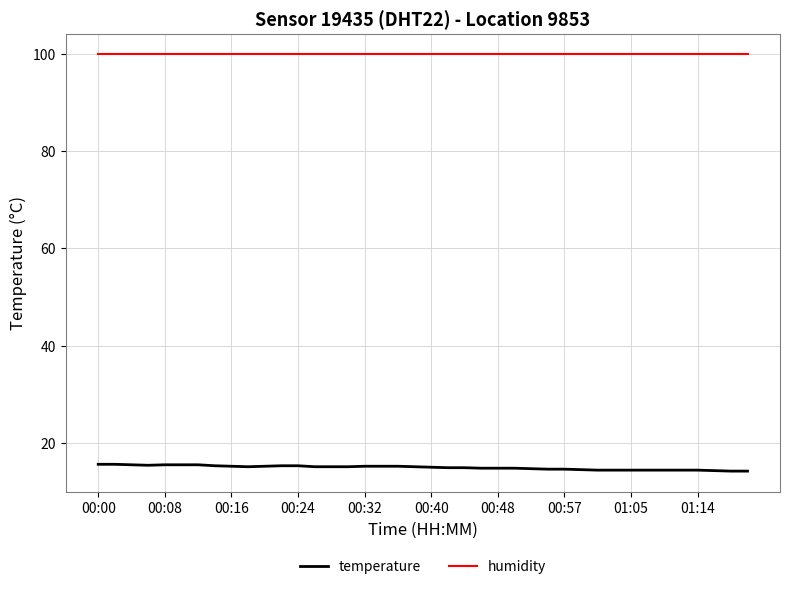

Which series has the largest total across all categories?

humidity